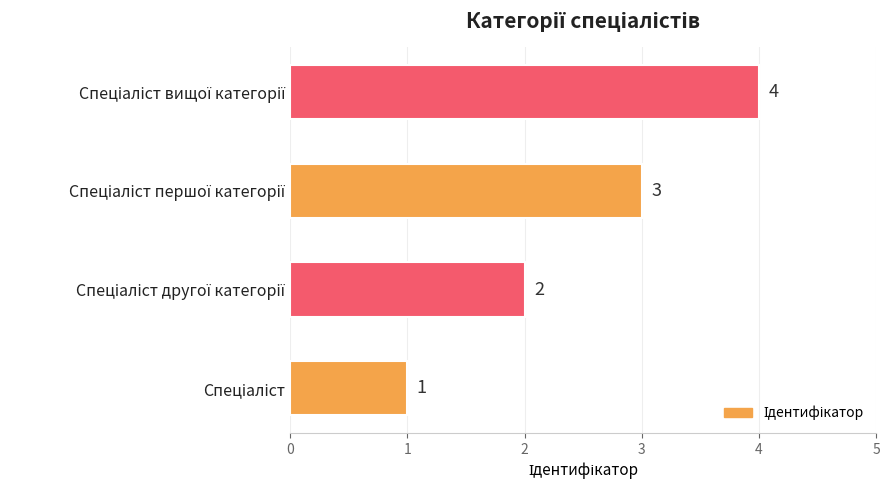

What is the difference between the maximum and minimum values?

3